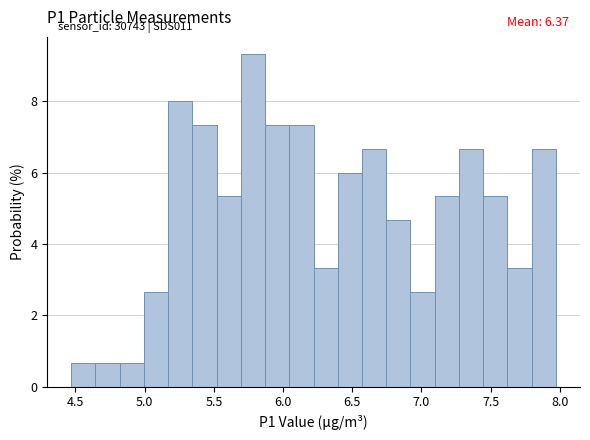

Around what value on the x-axis is the tallest bar? Give the approximate position of its centre, as read against the axis.

5.80